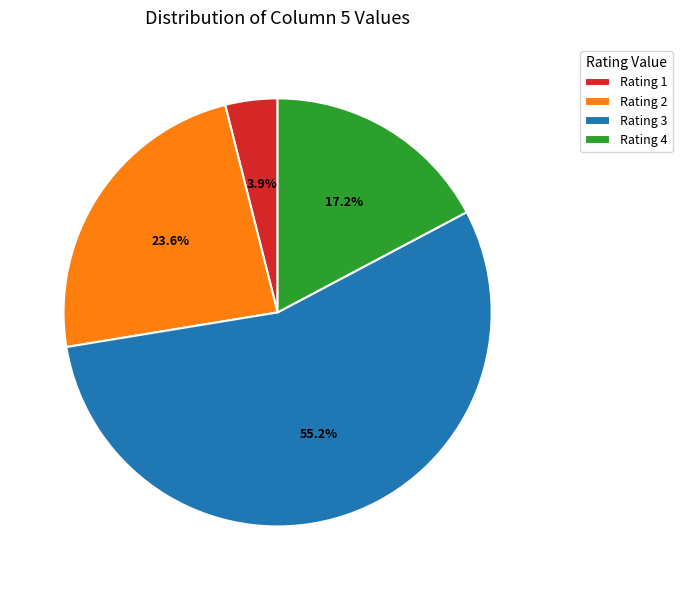

Is there a majority slice in this chart?

Yes